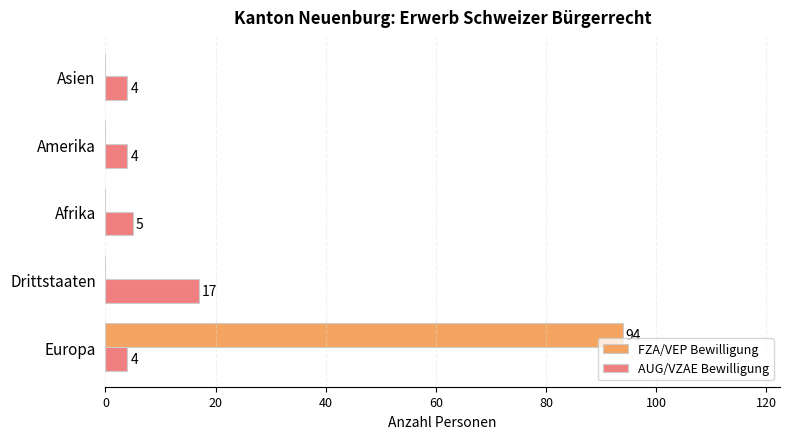

Is the value of AUG/VZAE Bewilligung at Amerika greater than the value of FZA/VEP Bewilligung at Drittstaaten?

Yes